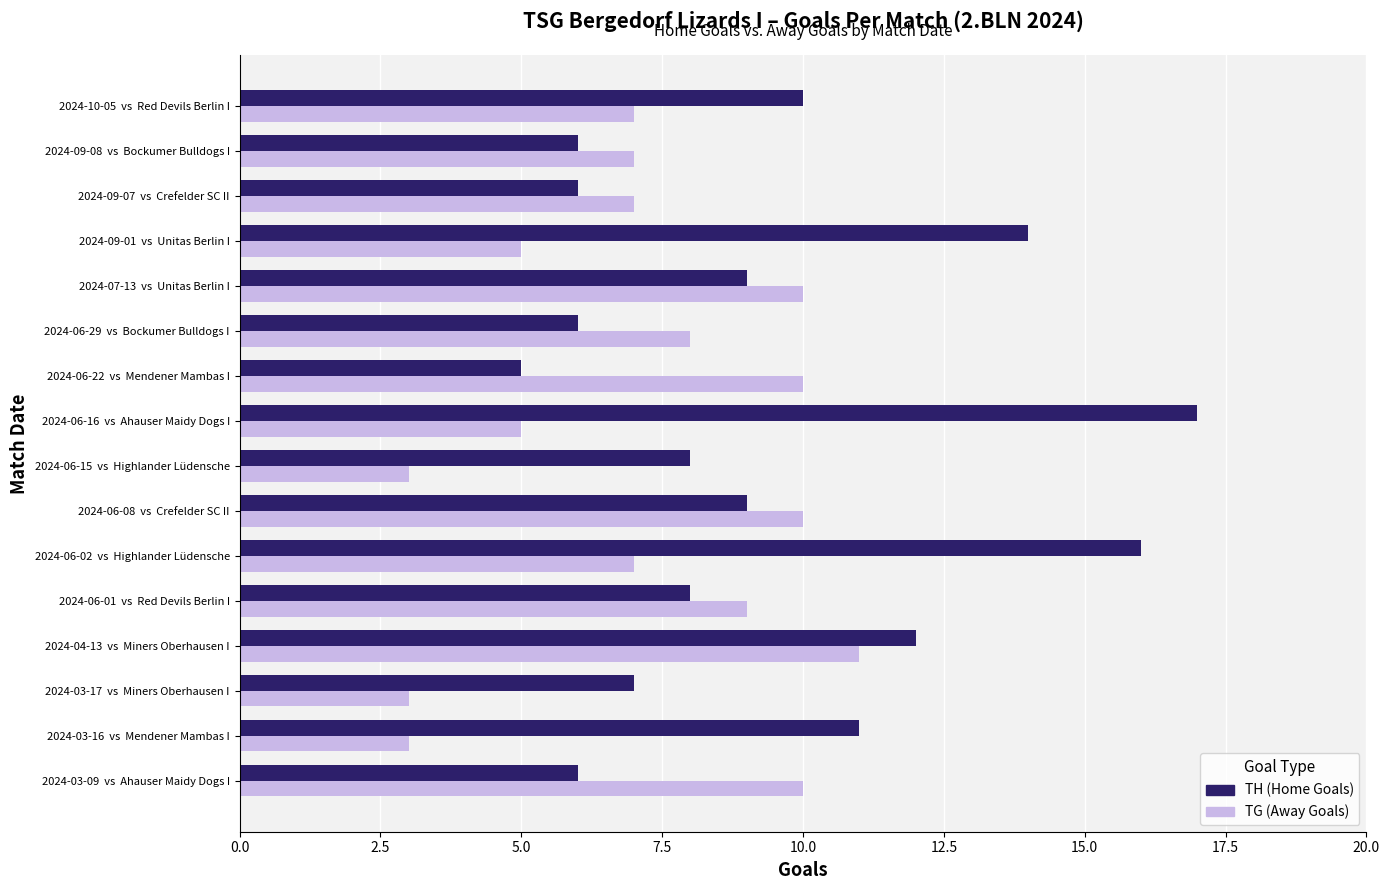

The TG (Away Goals) series shows 9 at 2024-06-01  vs  Red Devils Berlin I. True or false?

True